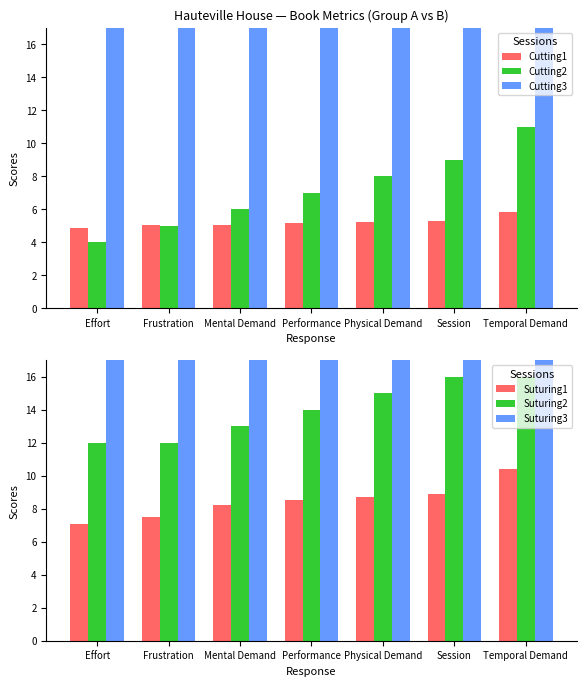

Reading right to left, transcribe all the data shown in this chart.

Cutting1: Temporal Demand=5.8	Session=5.3	Physical Demand=5.2	Performance=5.2	Mental Demand=5.1	Frustration=5.0	Effort=4.9
Cutting2: Temporal Demand=11.0	Session=9.0	Physical Demand=8.0	Performance=7.0	Mental Demand=6.0	Frustration=5.0	Effort=4.0
Cutting3: Temporal Demand=48.0	Session=48.0	Physical Demand=47.0	Performance=54.0	Mental Demand=46.0	Frustration=47.0	Effort=48.0
Suturing1: Temporal Demand=10.4	Session=8.9	Physical Demand=8.7	Performance=8.6	Mental Demand=8.2	Frustration=7.5	Effort=7.0
Suturing2: Temporal Demand=16.0	Session=16.0	Physical Demand=15.0	Performance=14.0	Mental Demand=13.0	Frustration=12.0	Effort=12.0
Suturing3: Temporal Demand=48.0	Session=56.0	Physical Demand=48.0	Performance=56.0	Mental Demand=56.0	Frustration=56.0	Effort=48.0